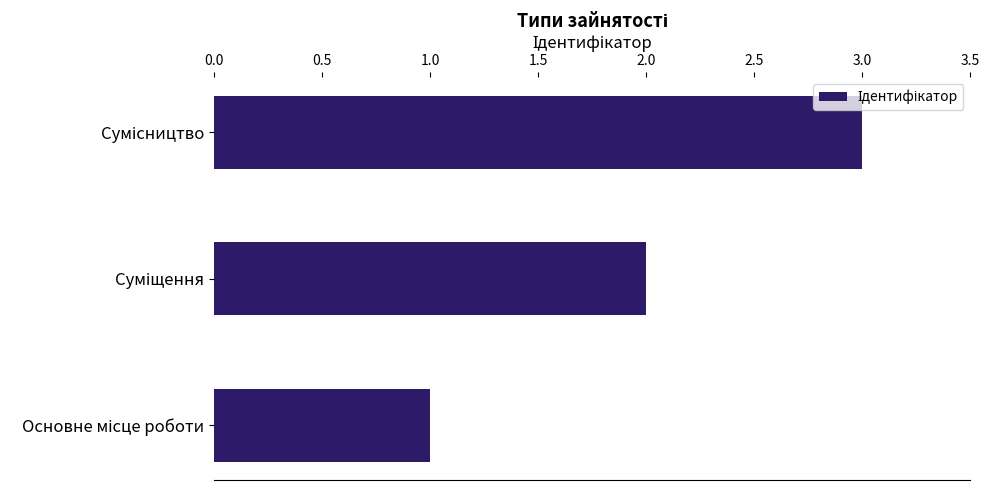

What is the sum of all values?

6